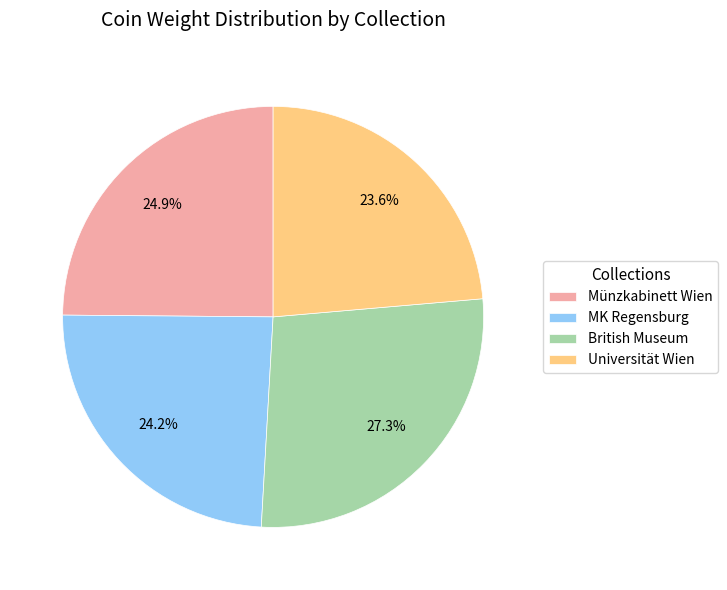

Count the number of slices in the pie.

4